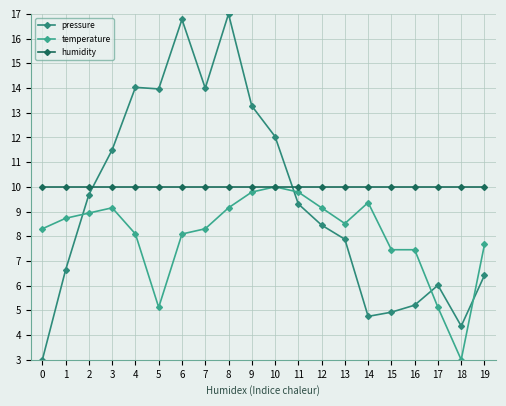

True or false: pressure and temperature intersect in this chart.

True